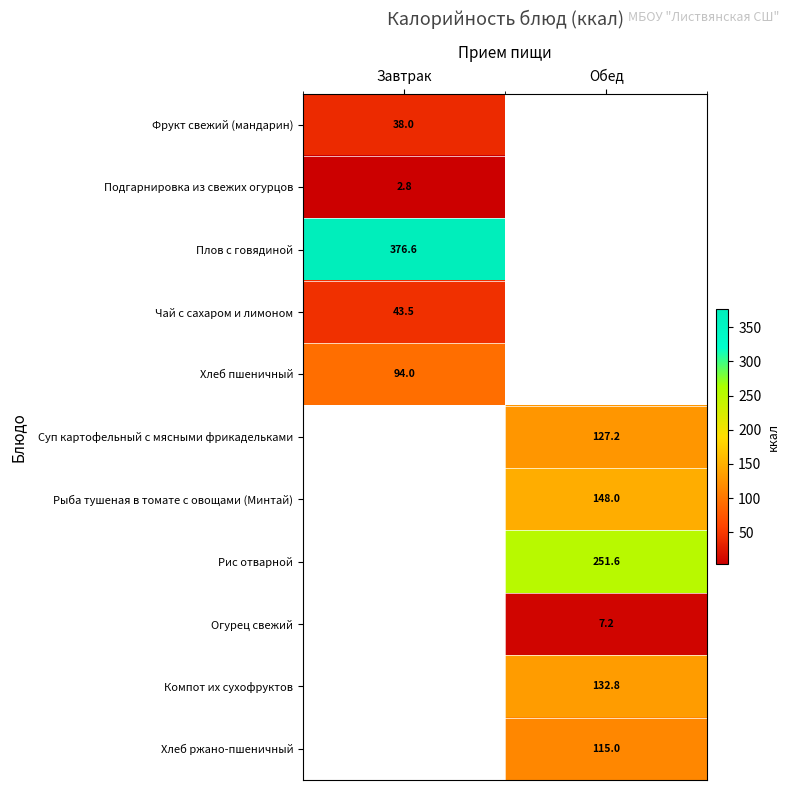

Is the value of Рис отварной at Обед greater than the value of Хлеб пшеничный at Завтрак?

Yes